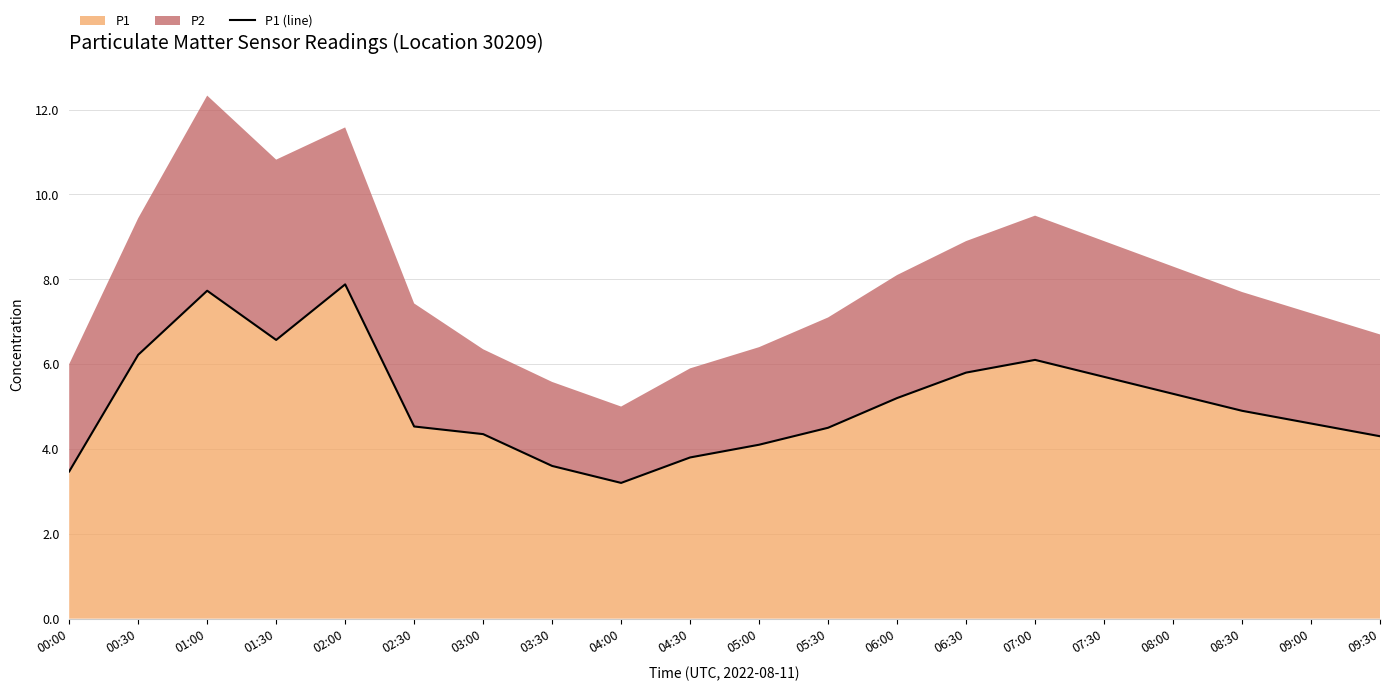

At which category does the chart reach its minimum across all series?

04:00